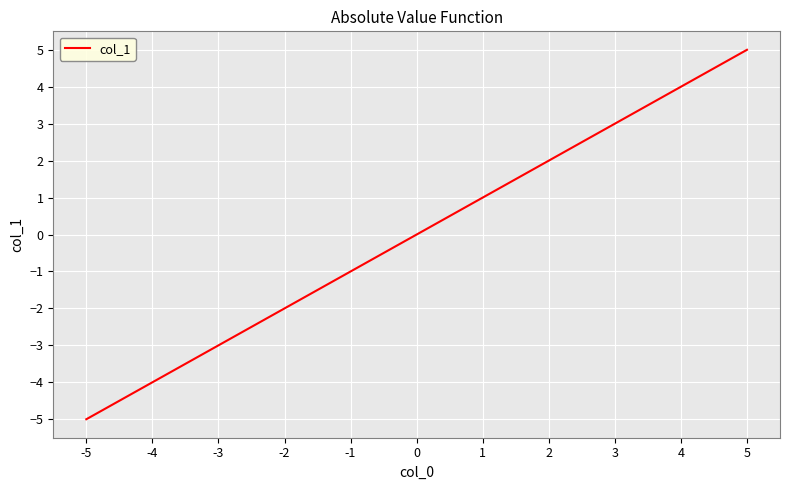

The chart shows a value of -2 at -2. True or false?

True